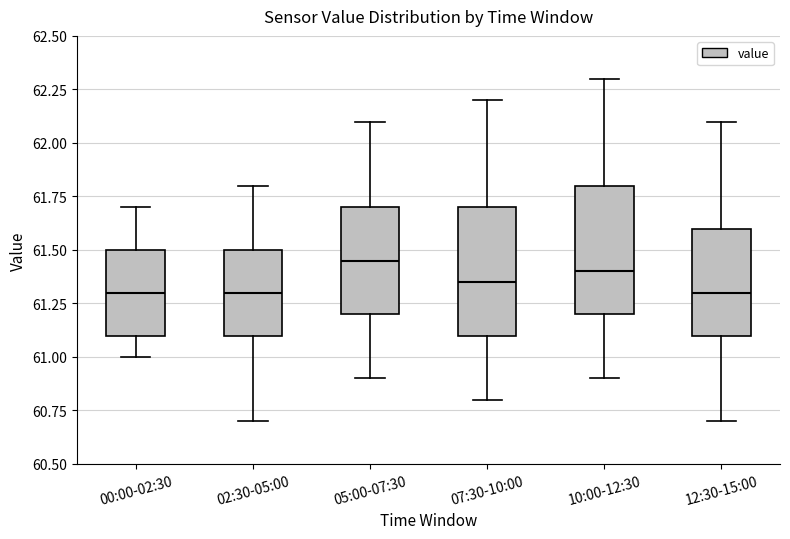

Reading left to right, transcribe this box plot: for each box, give where its median line is, the range the box spans, and where its two whiskers end, as read against the y-axis. The values are not printed on the chart, so give them approximately, as read against the axis.

00:00-02:30: median 61.30, box 61.10 to 61.50, whiskers 61.00 to 61.70
02:30-05:00: median 61.30, box 61.10 to 61.50, whiskers 60.70 to 61.80
05:00-07:30: median 61.45, box 61.20 to 61.70, whiskers 60.90 to 62.10
07:30-10:00: median 61.35, box 61.10 to 61.70, whiskers 60.80 to 62.20
10:00-12:30: median 61.40, box 61.20 to 61.80, whiskers 60.90 to 62.30
12:30-15:00: median 61.30, box 61.10 to 61.60, whiskers 60.70 to 62.10